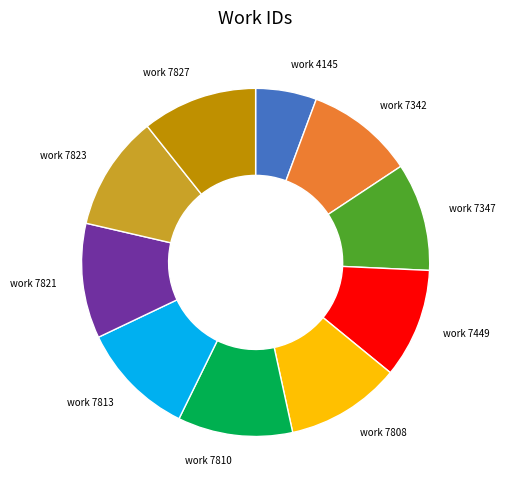

The work 4145 slice represents 6% of the pie. True or false?

True